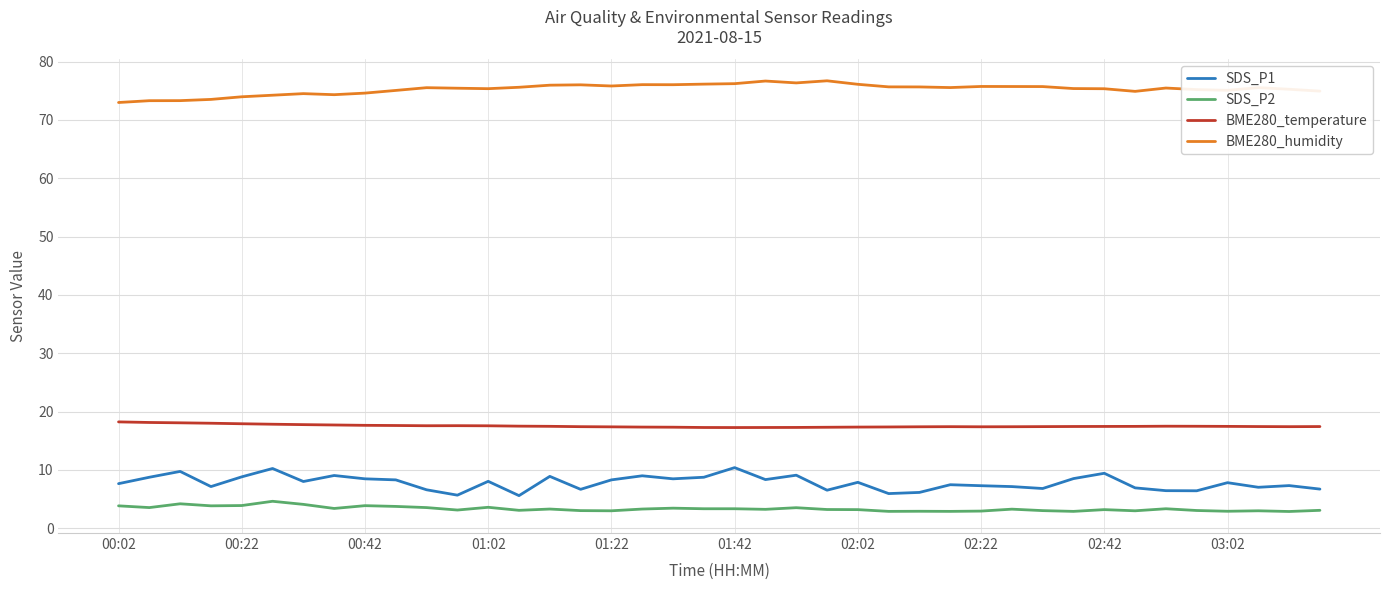

Rank the series by their maximum value, from lowest to highest.

SDS_P2, SDS_P1, BME280_temperature, BME280_humidity